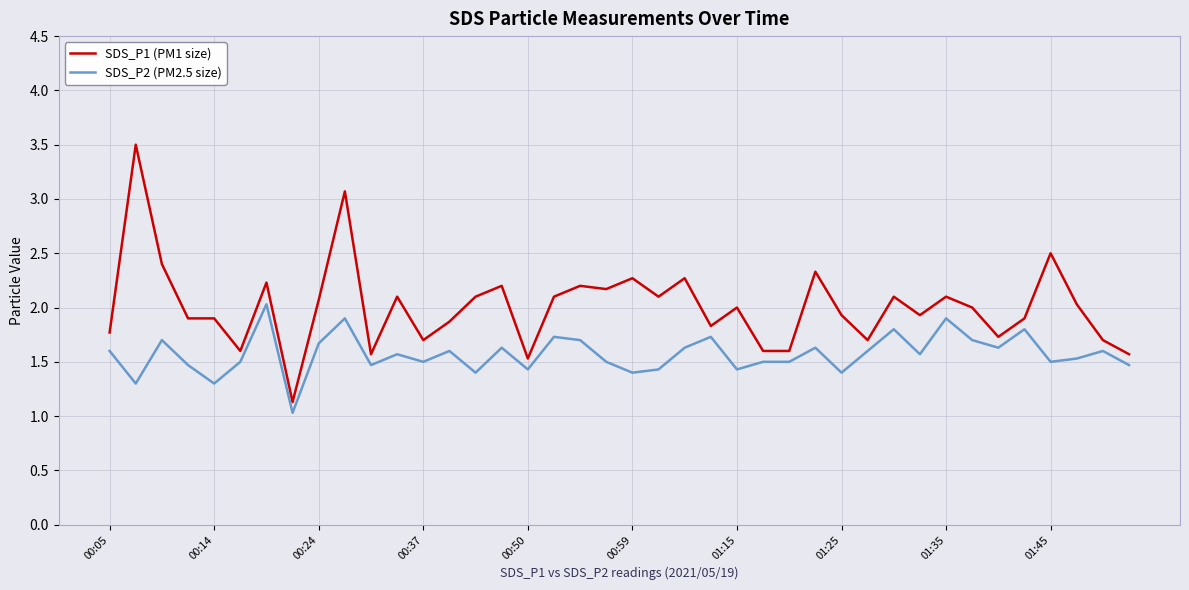

Is this an area chart (filled region under the line)?

No